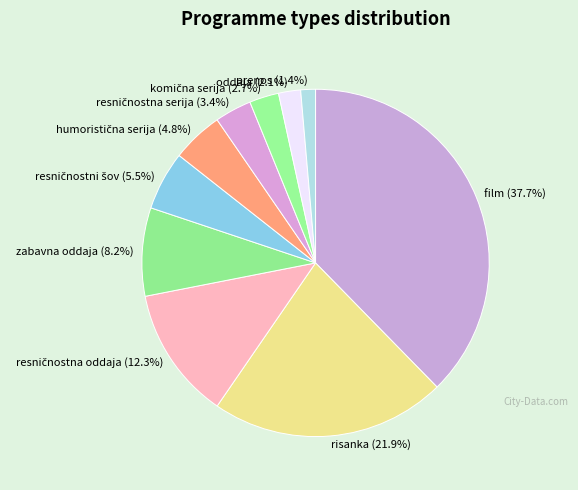

Combined, do zabavna oddaja (8.2%) and prenos (1.4%) account for over 50%?

No